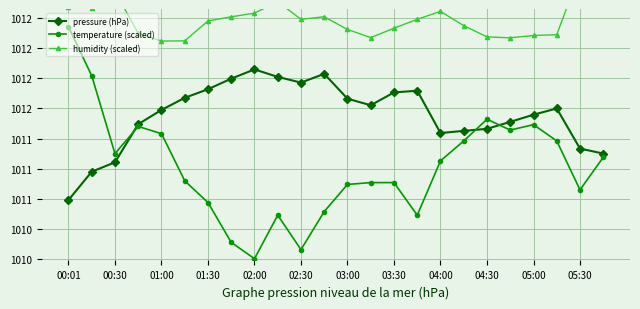

The humidity (scaled) series shows 324.1 at 00:01. True or false?

False